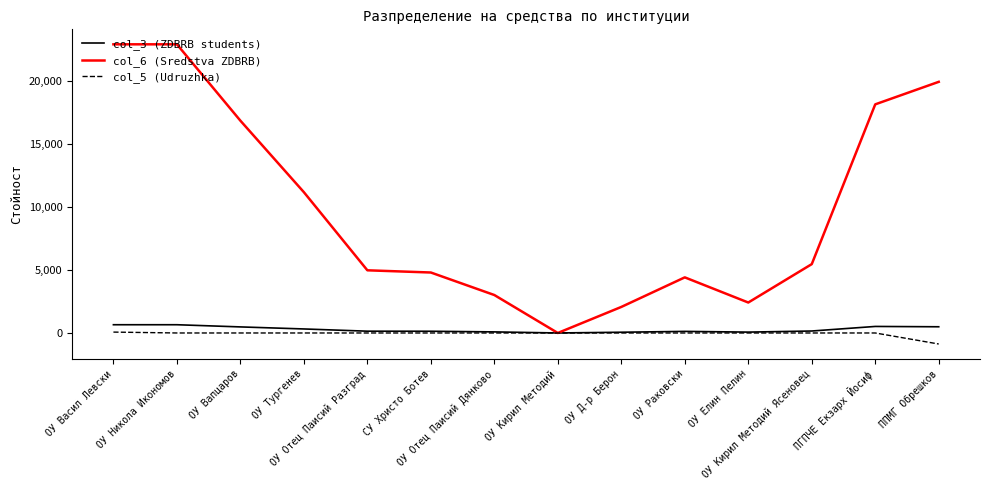

Does the chart have visible grid lines?

No